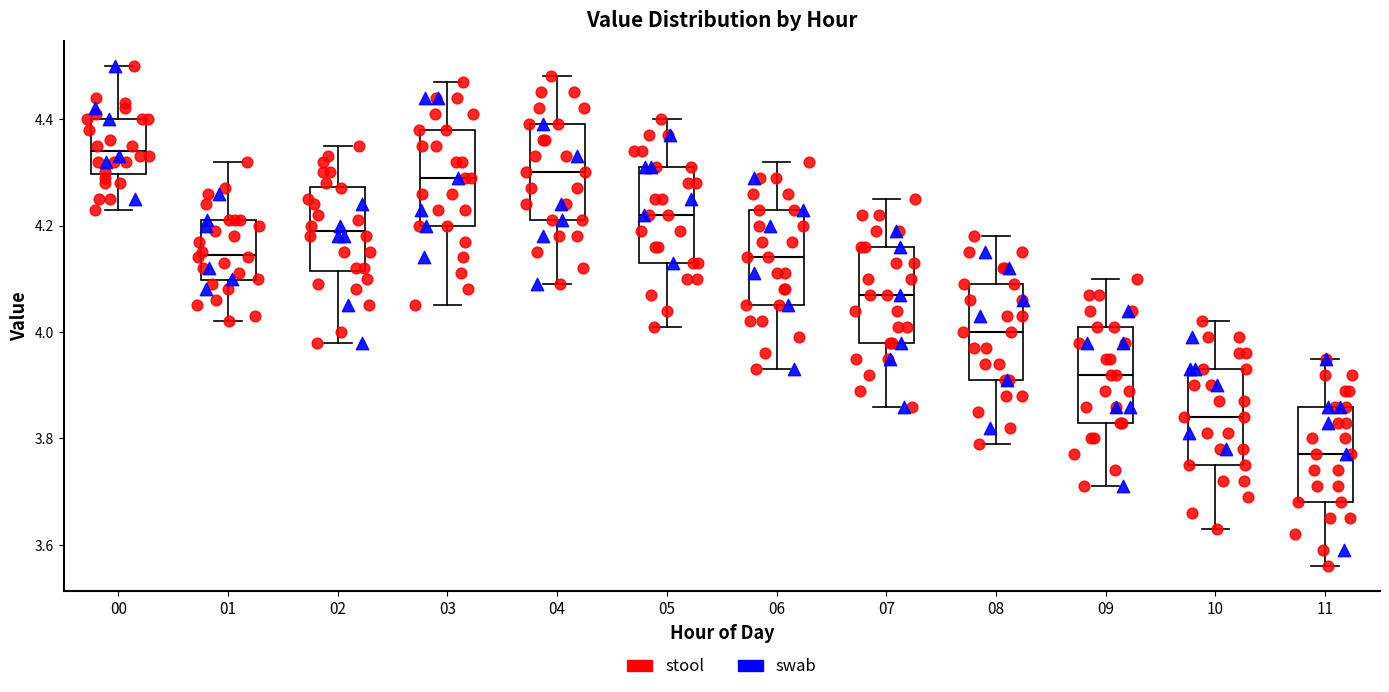

Reading left to right, transcribe this box plot: for each box, give where its median line is, the range the box spans, and where its two whiskers end, as read against the y-axis. The values are not printed on the chart, so give them approximately, as read against the axis.

00: median 4.34, box 4.30 to 4.40, whiskers 4.24 to 4.50
01: median 4.14, box 4.10 to 4.22, whiskers 4.02 to 4.32
02: median 4.20, box 4.12 to 4.28, whiskers 3.98 to 4.36
03: median 4.30, box 4.20 to 4.38, whiskers 4.06 to 4.48
04: median 4.30, box 4.22 to 4.40, whiskers 4.10 to 4.48
05: median 4.22, box 4.14 to 4.32, whiskers 4.02 to 4.40
06: median 4.14, box 4.06 to 4.24, whiskers 3.94 to 4.32
07: median 4.08, box 3.98 to 4.16, whiskers 3.86 to 4.26
08: median 4.00, box 3.92 to 4.10, whiskers 3.80 to 4.18
09: median 3.92, box 3.84 to 4.02, whiskers 3.72 to 4.10
10: median 3.84, box 3.76 to 3.94, whiskers 3.64 to 4.02
11: median 3.78, box 3.68 to 3.86, whiskers 3.56 to 3.96